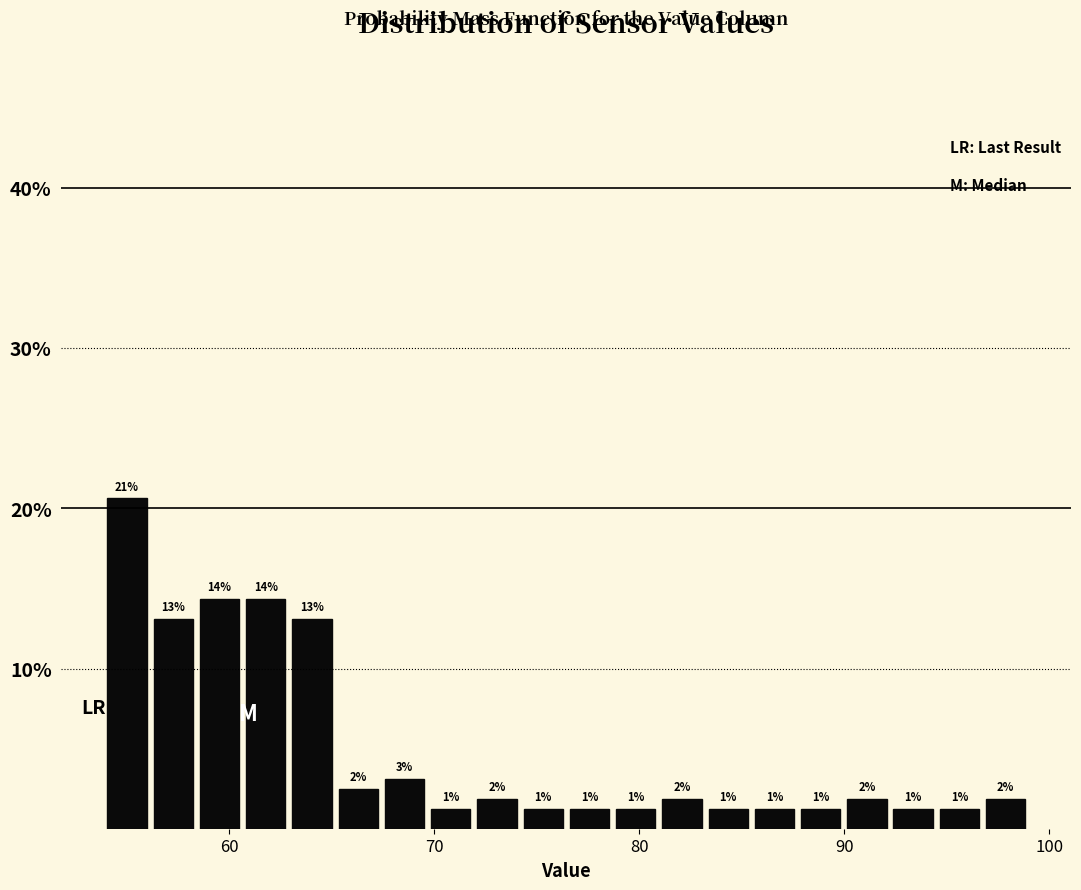

Read against the x-axis, roughly where is the centre of the tallest bar?

55